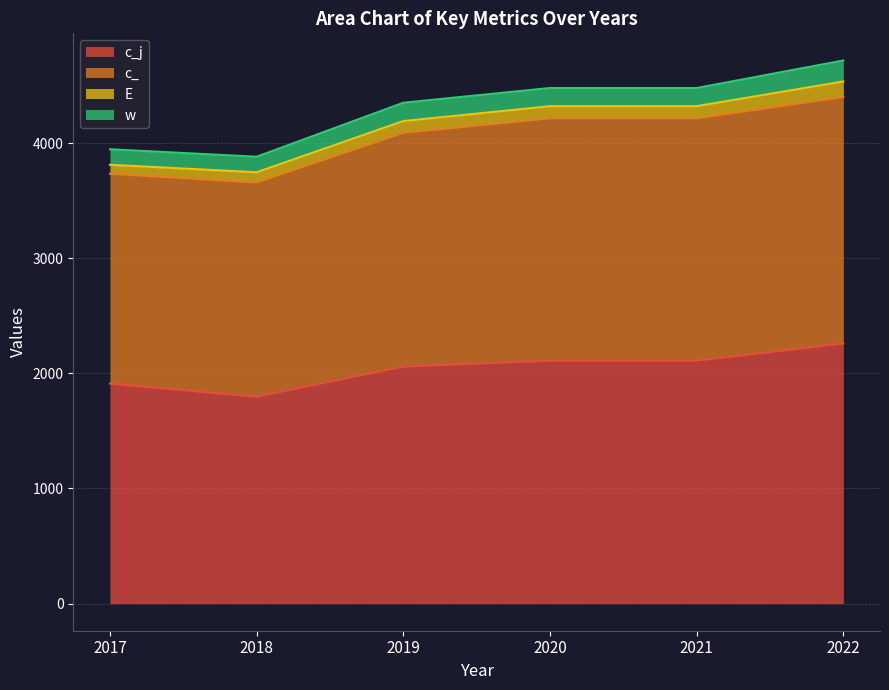

Which series has the largest range (max minus min)?

c_j